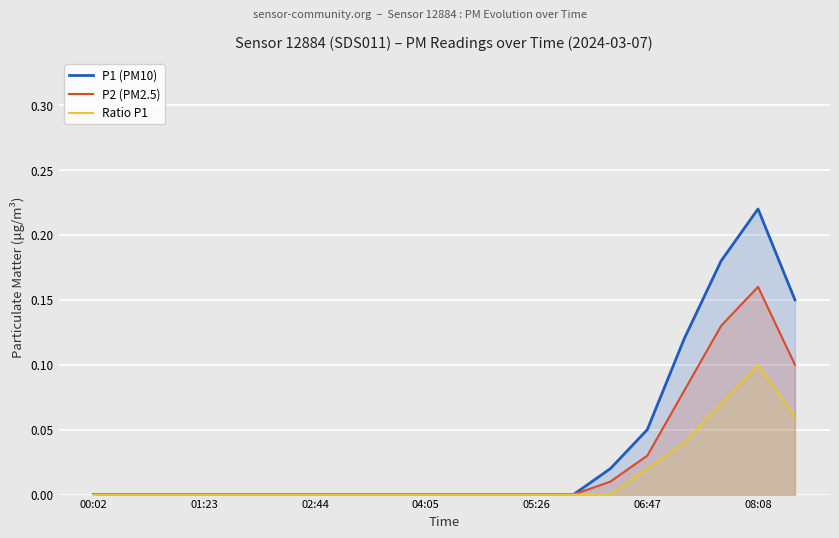

What is the difference between the maximum and second lowest values in the P2 (PM2.5) series?

0.2